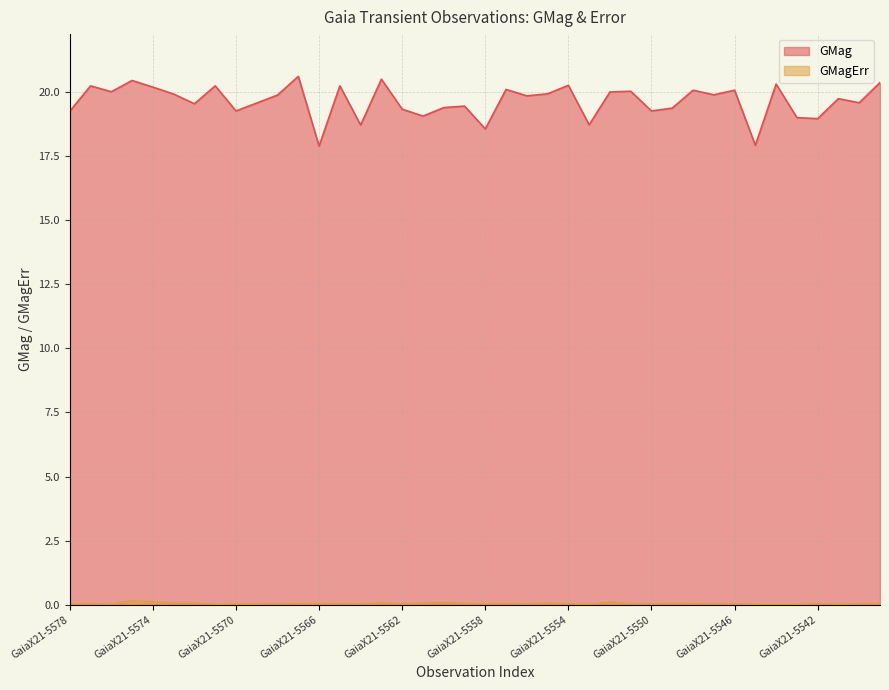

Which series has the largest total across all categories?

GMag